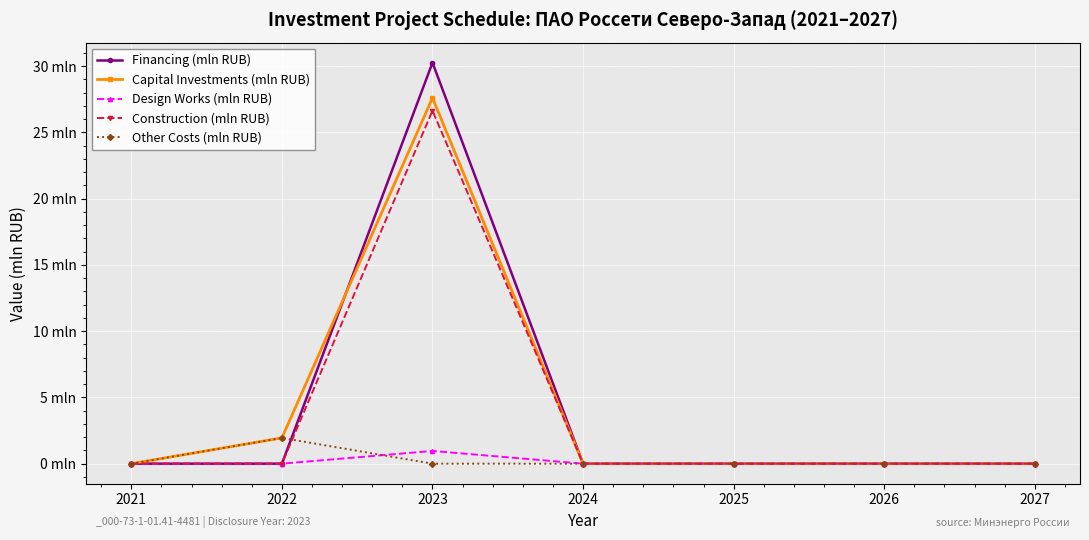

At which category is the sum across all series the highest?

2023